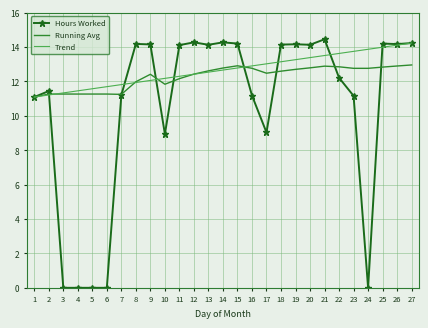

What is the total value across all series at 13?

39.3